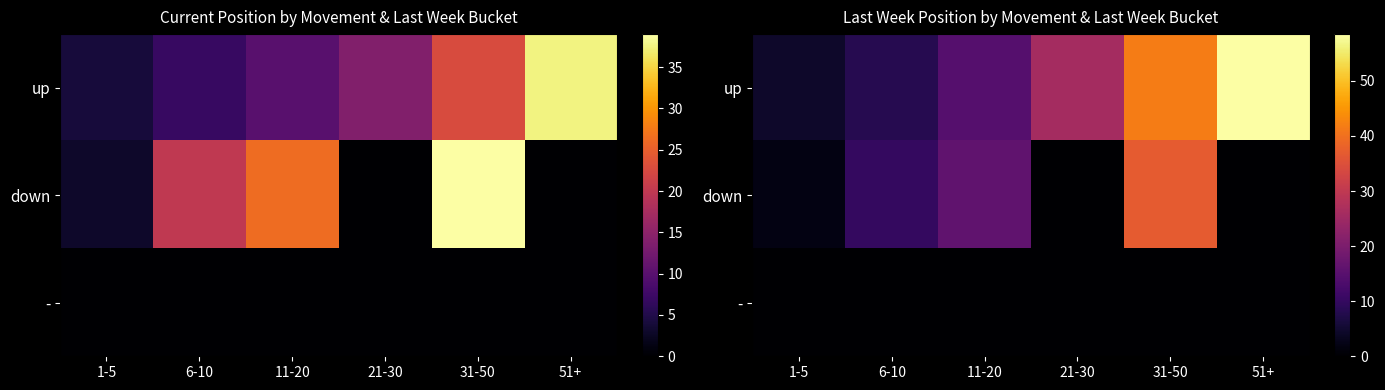

List the series in order of their peak value, highest first.

up, down, -